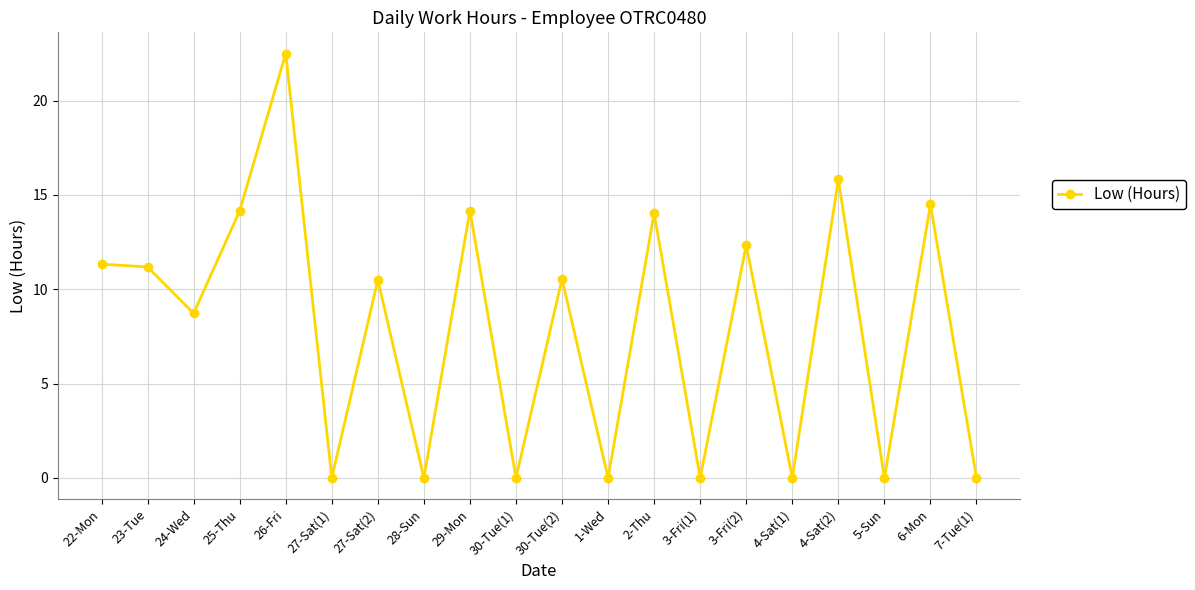

How many points are lower than both their immediate neighbors (excluding endpoints)?

8